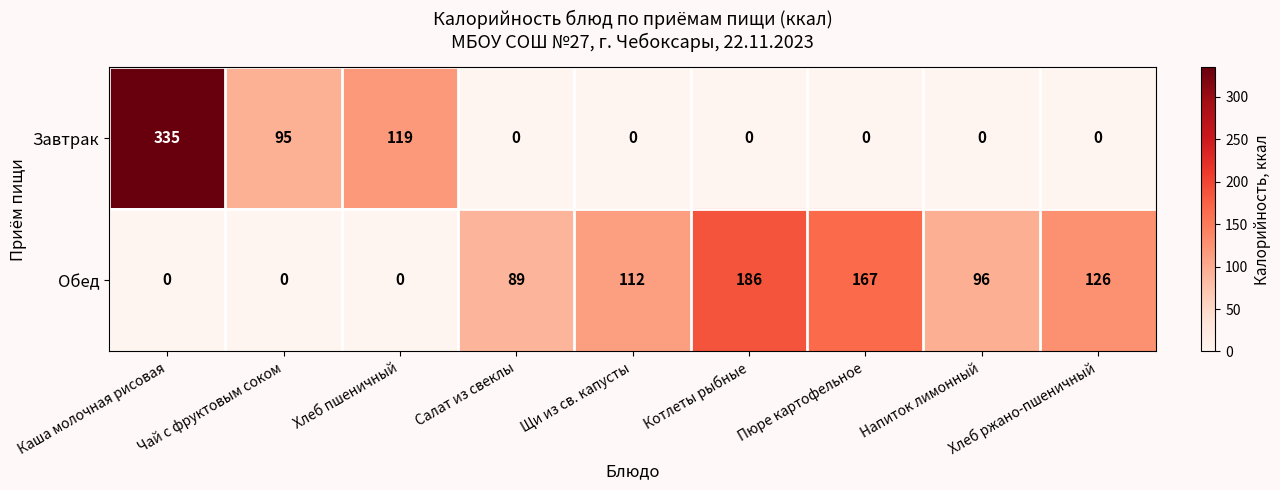

Rank the series by their average value, from highest to lowest.

Обед, Завтрак